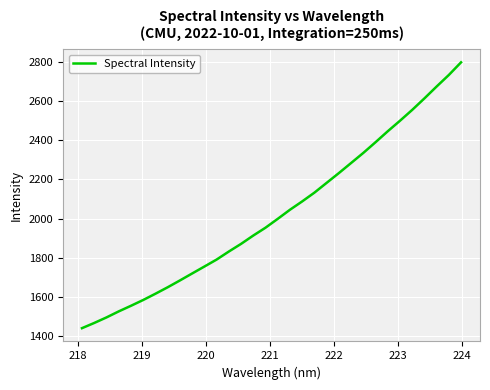

How many values are below 1999?

16